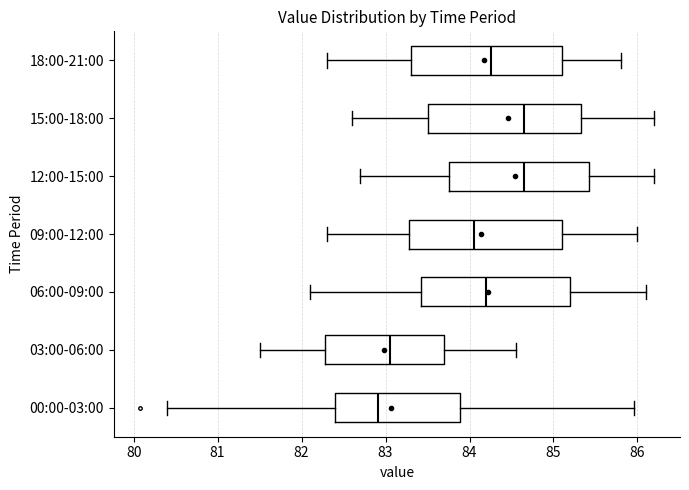

Reading bottom to top, transcribe this box plot: for each box, give where its median line is, the range the box spans, and where its two whiskers end, as read against the x-axis. The values are not printed on the chart, so give them approximately, as read against the axis.

00:00-03:00: median 82.9, box 82.4 to 83.9, whiskers 80.4 to 86.0
03:00-06:00: median 83.1, box 82.3 to 83.7, whiskers 81.5 to 84.6
06:00-09:00: median 84.2, box 83.4 to 85.2, whiskers 82.1 to 86.1
09:00-12:00: median 84.1, box 83.3 to 85.1, whiskers 82.3 to 86.0
12:00-15:00: median 84.7, box 83.8 to 85.4, whiskers 82.7 to 86.2
15:00-18:00: median 84.7, box 83.5 to 85.3, whiskers 82.6 to 86.2
18:00-21:00: median 84.3, box 83.3 to 85.1, whiskers 82.3 to 85.8